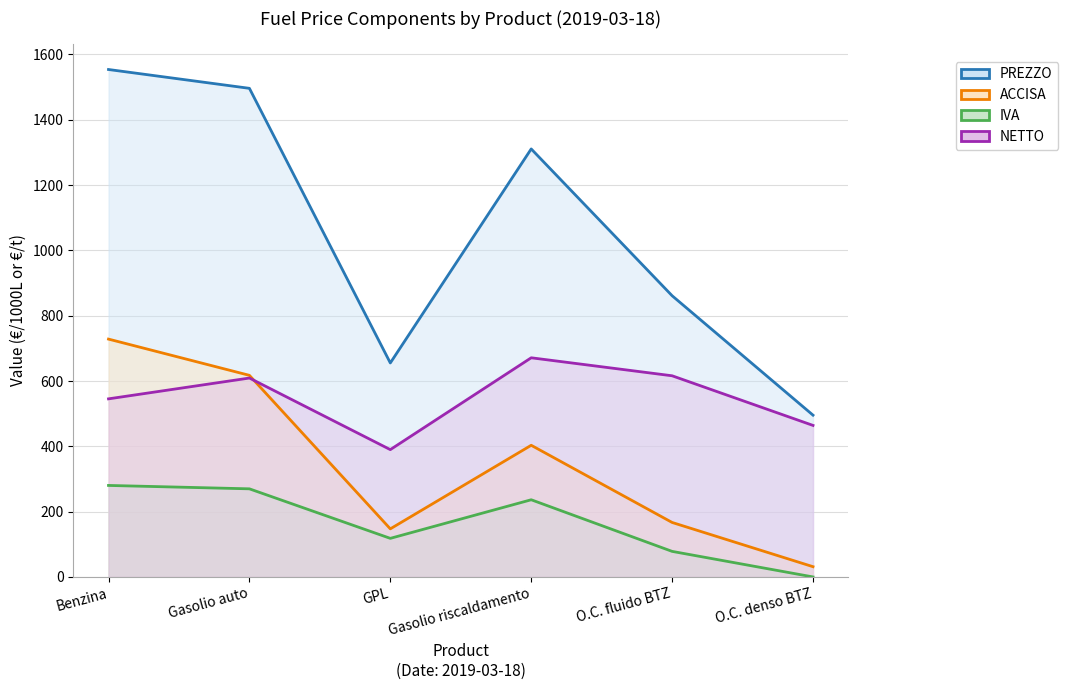

Does the chart have visible grid lines?

Yes